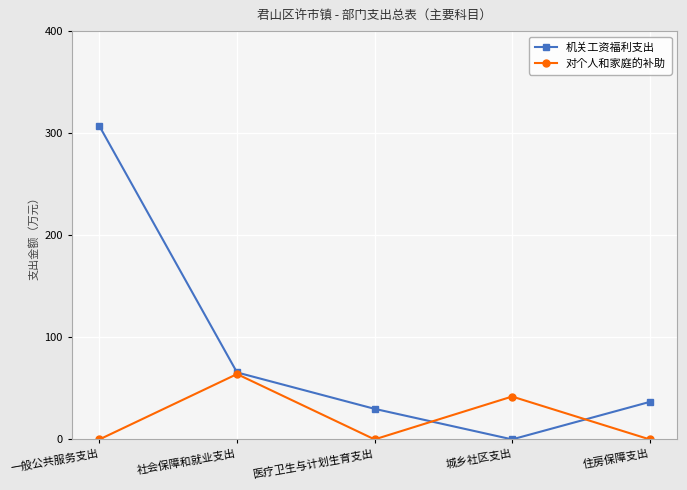

What is the spread (max minus min) of values at 城乡社区支出?

42.0